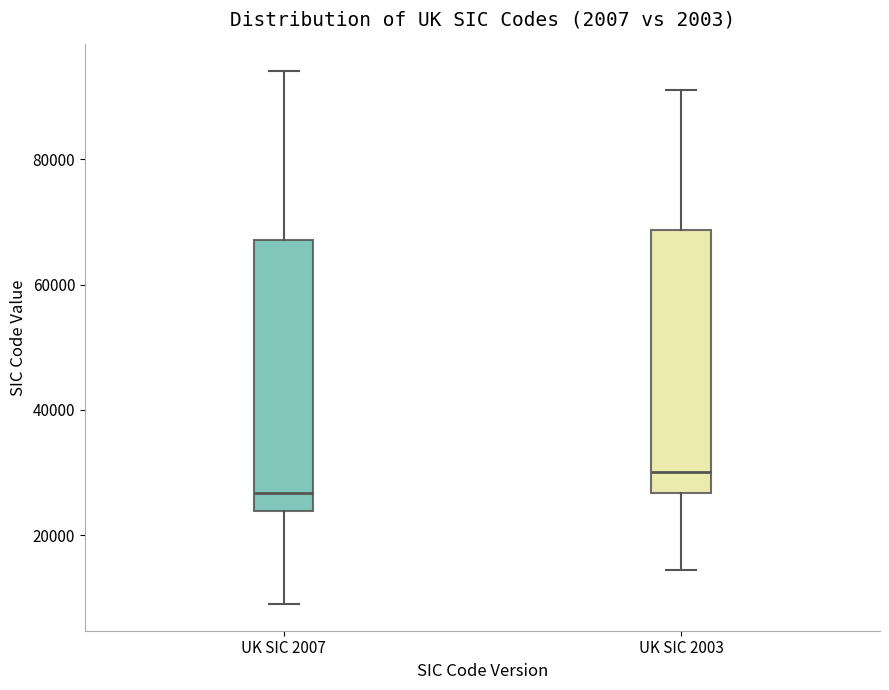

Reading left to right, transcribe this box plot: for each box, give where its median line is, the range the box spans, and where its two whiskers end, as read against the y-axis. The values are not printed on the chart, so give them approximately, as read against the axis.

UK SIC 2007: median 26000, box 24000 to 68000, whiskers 8000 to 94000
UK SIC 2003: median 30000, box 26000 to 68000, whiskers 14000 to 92000